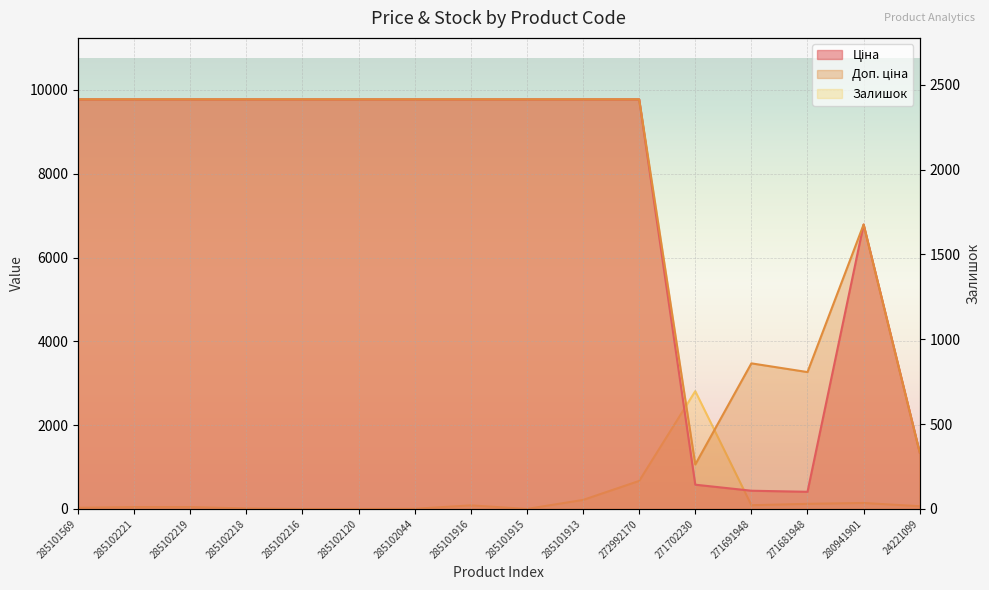

What is the label of the 1st point from the right?

24221099